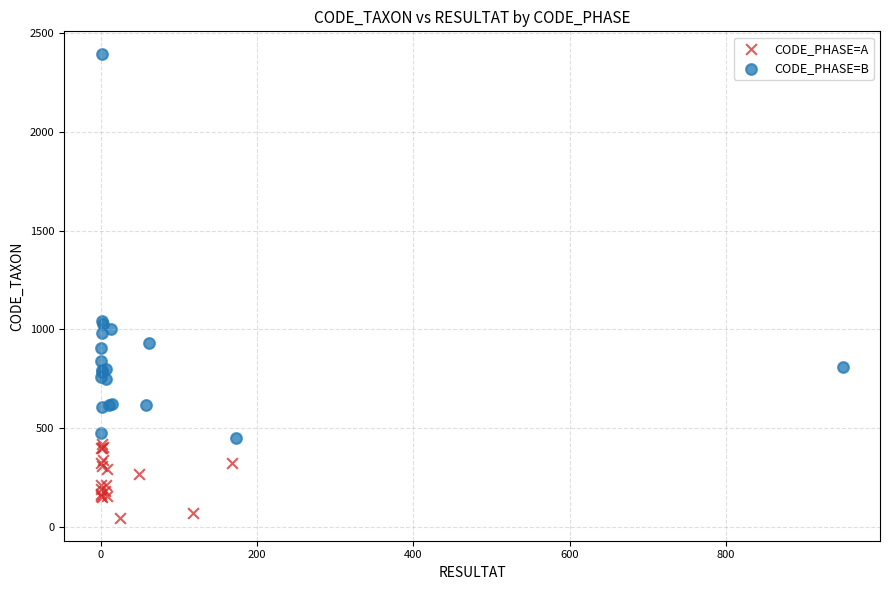

Which series has the widest spread of Y values?

CODE_PHASE=B